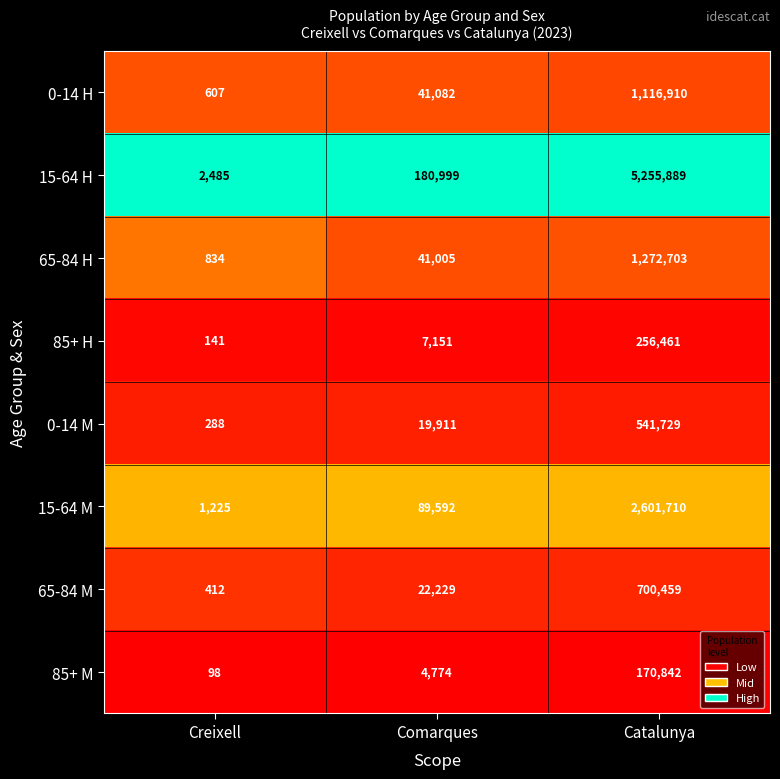

What is the total value across all series at Catalunya?

11916703